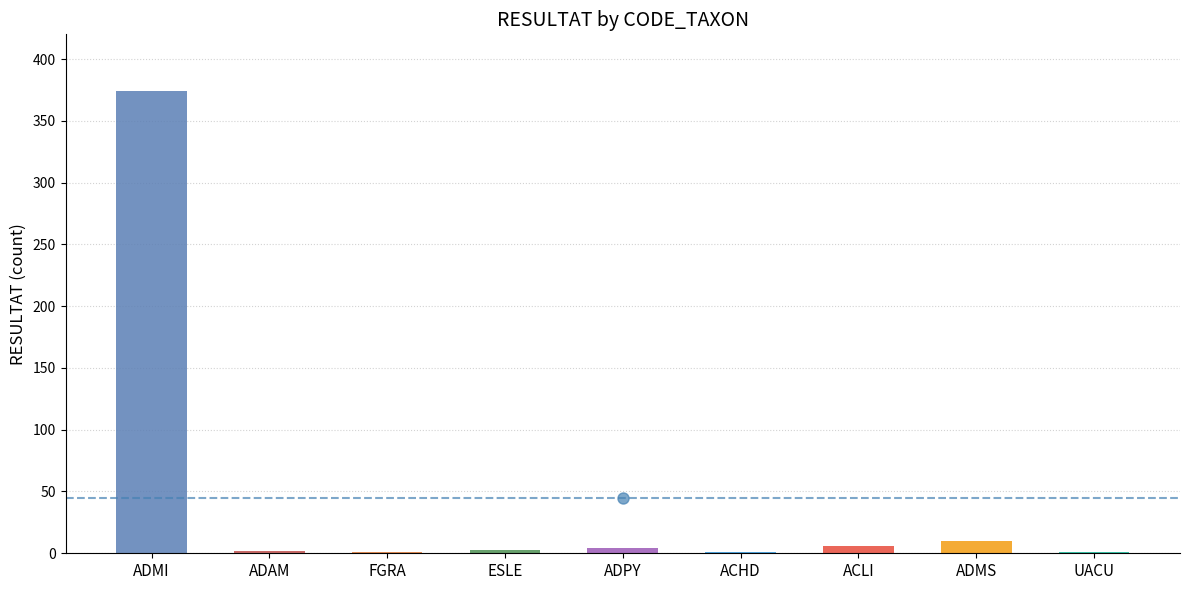

Which label corresponds to the smallest value in the chart?

FGRA